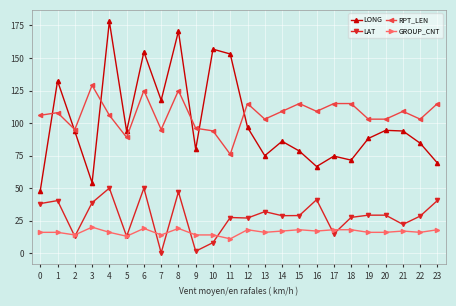

True or false: LAT and LONG intersect in this chart.

False